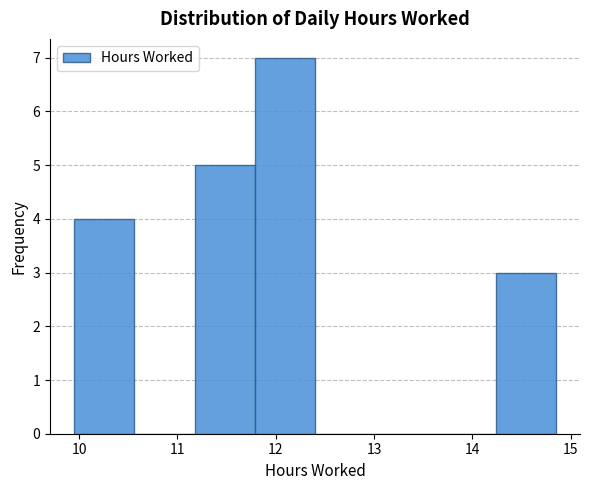

Reading left to right, transcribe this chart: for each bar, give the range it covers on the x-axis and its height. Neither the bar edges nor the heights are printed on the chart, so give them approximately, as read against the axes.

10.0 to 10.6: 4
10.6 to 11.2: 0
11.2 to 11.8: 5
11.8 to 12.4: 7
12.4 to 13.0: 0
13.0 to 13.6: 0
13.6 to 14.2: 0
14.2 to 14.9: 3